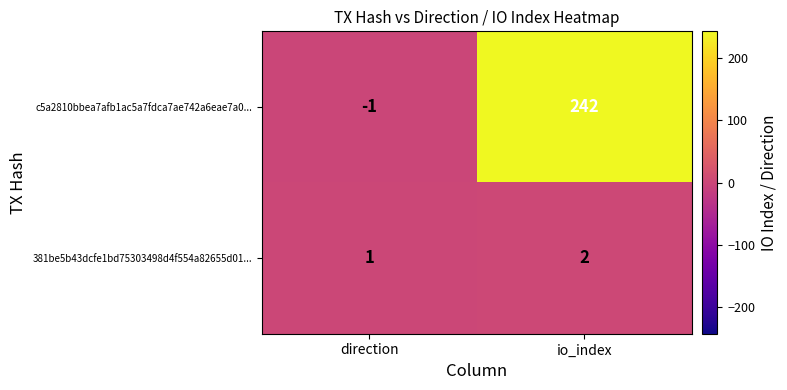

Where is c5a2810bbea7afb1ac5a7fdca7ae742a6eae7a0... nearest to the value 120?

direction